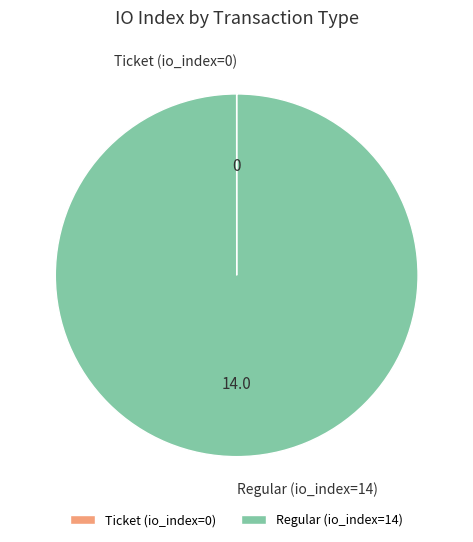

Is Regular (io_index=14) the majority of the pie?

Yes